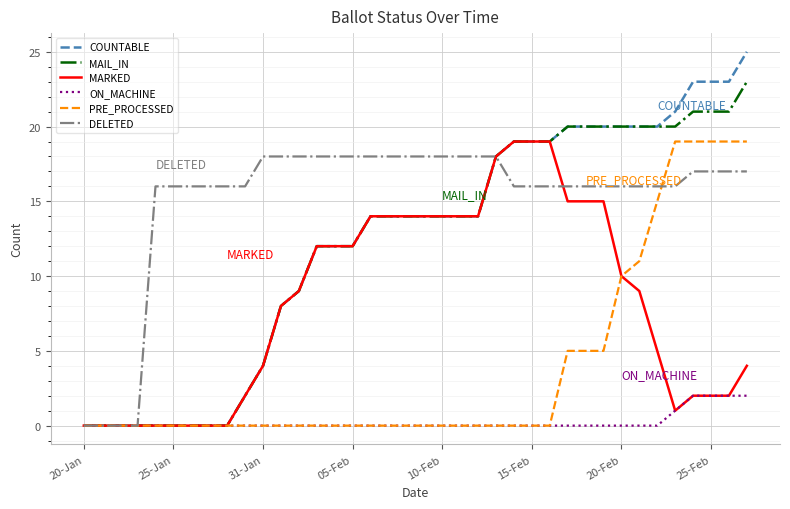

Which series has the widest spread of values?

COUNTABLE